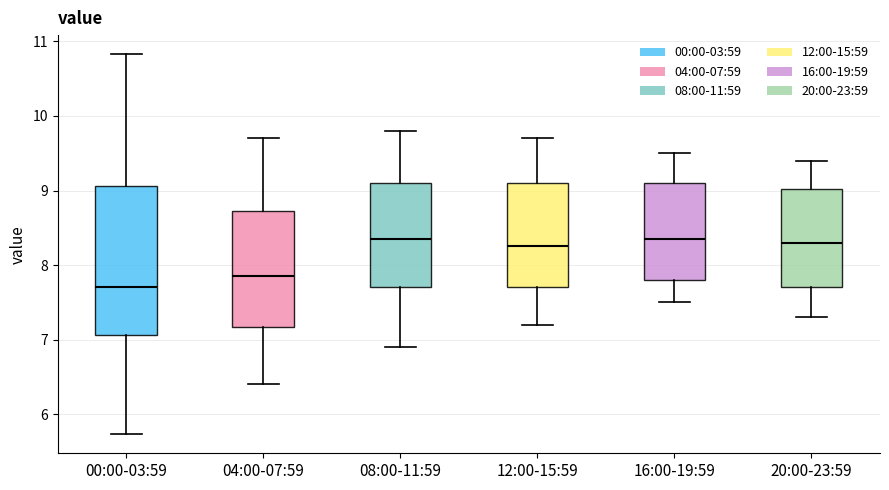

Reading left to right, transcribe this box plot: for each box, give where its median line is, the range the box spans, and where its two whiskers end, as read against the y-axis. The values are not printed on the chart, so give them approximately, as read against the axis.

00:00-03:59: median 7.7, box 7.1 to 9.1, whiskers 5.7 to 10.8
04:00-07:59: median 7.9, box 7.2 to 8.7, whiskers 6.4 to 9.7
08:00-11:59: median 8.4, box 7.7 to 9.1, whiskers 6.9 to 9.8
12:00-15:59: median 8.3, box 7.7 to 9.1, whiskers 7.2 to 9.7
16:00-19:59: median 8.4, box 7.8 to 9.1, whiskers 7.5 to 9.5
20:00-23:59: median 8.3, box 7.7 to 9.0, whiskers 7.3 to 9.4